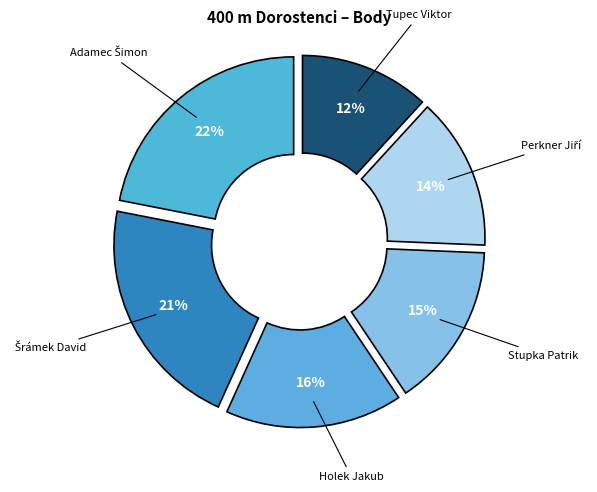

Count the number of slices in the pie.

6